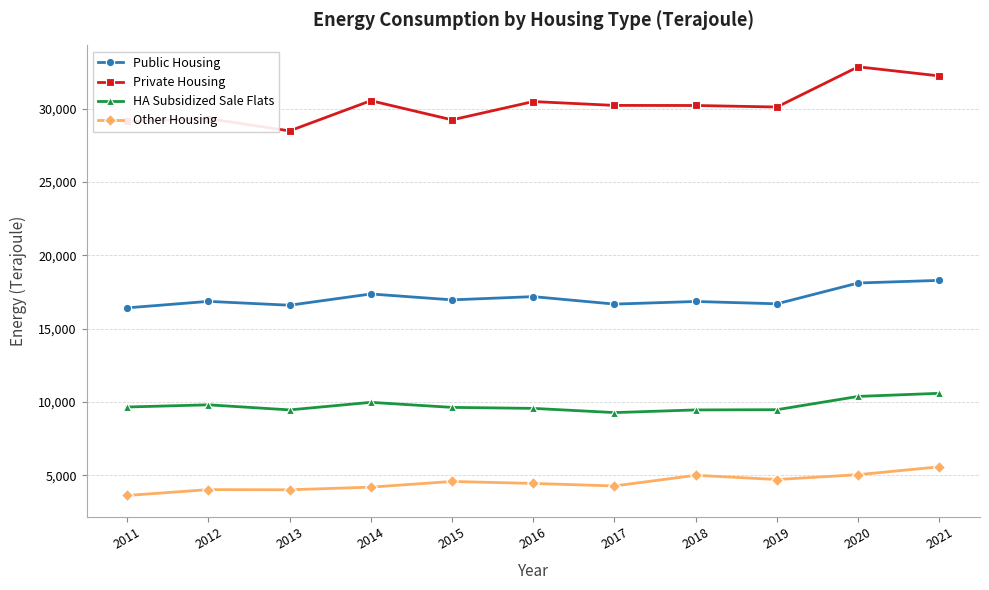

At which label does Private Housing first exceed 30220?

2014